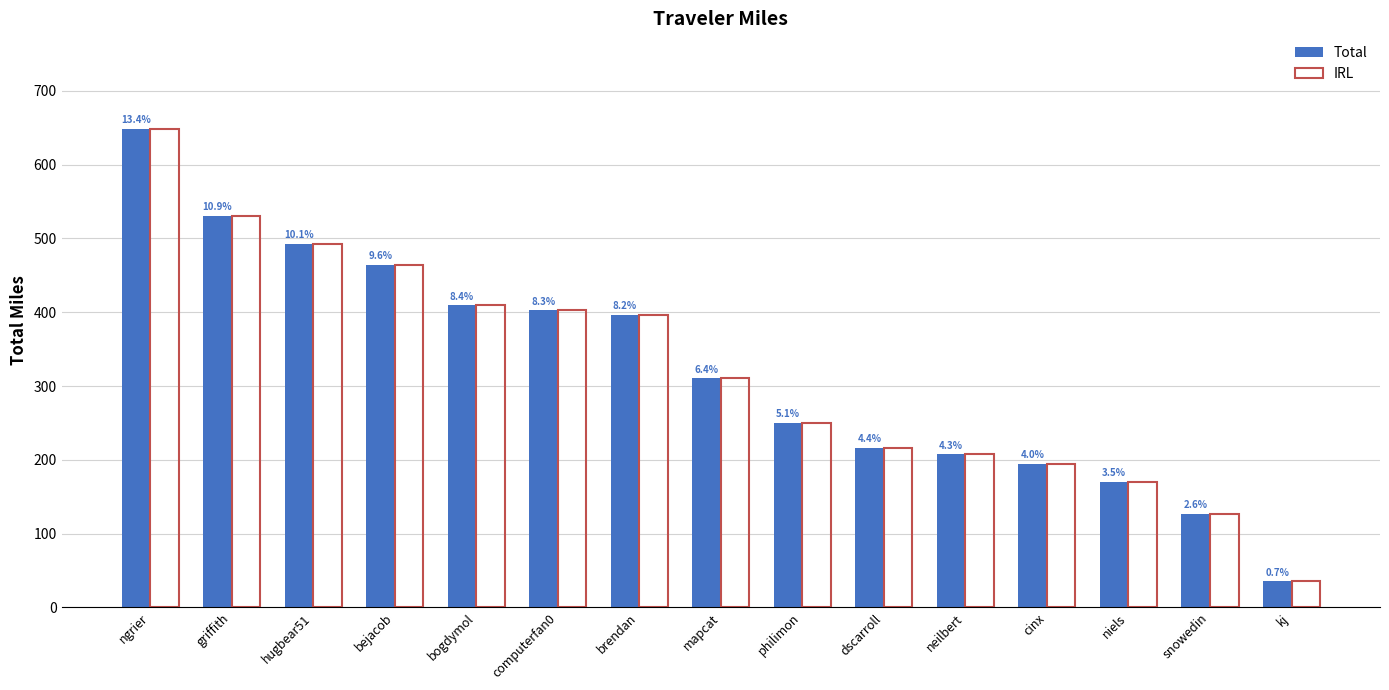

True or false: IRL has a value of 530.2 at griffith.

True